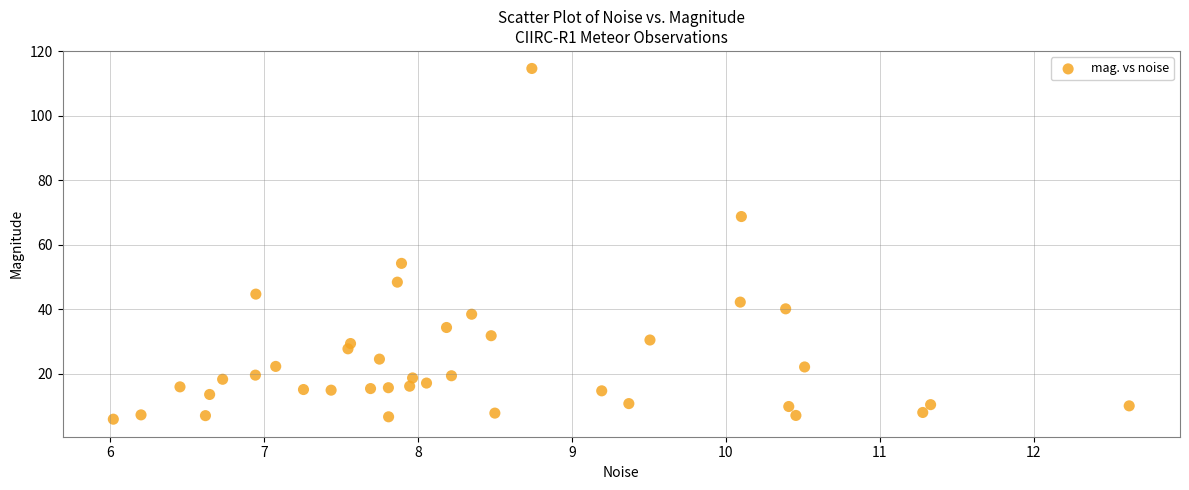

What is the range of X values (max minus min)?

6.6